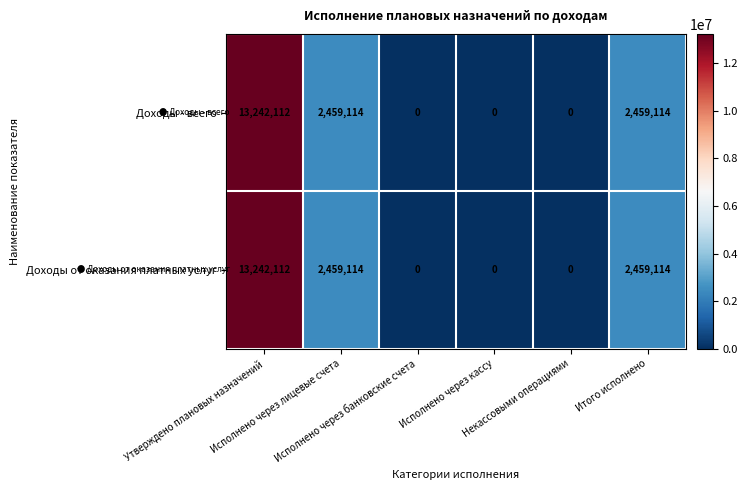

Count the Доходы - всего values in the range 0 to 2459114.

5